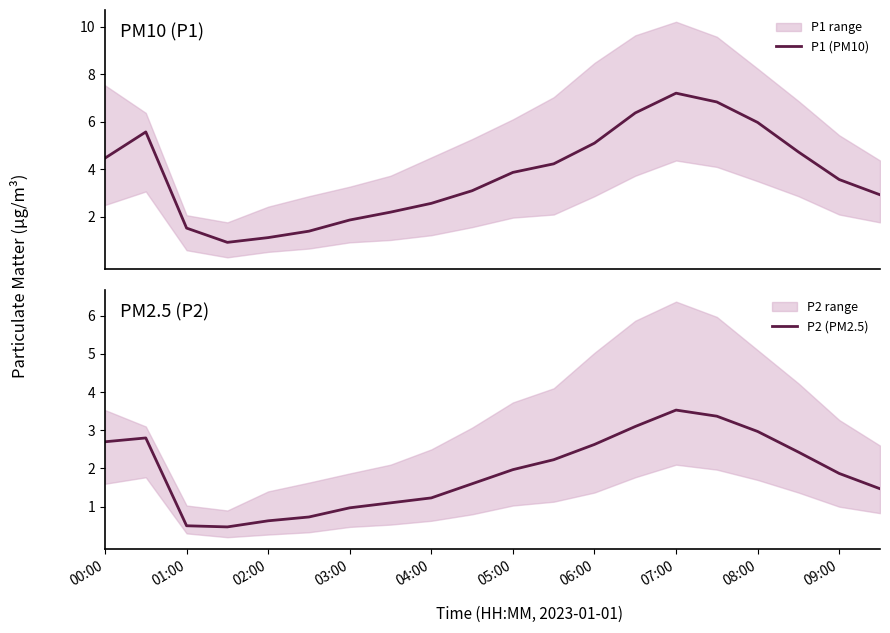

What is the minimum value for P1 (PM10)?

0.9